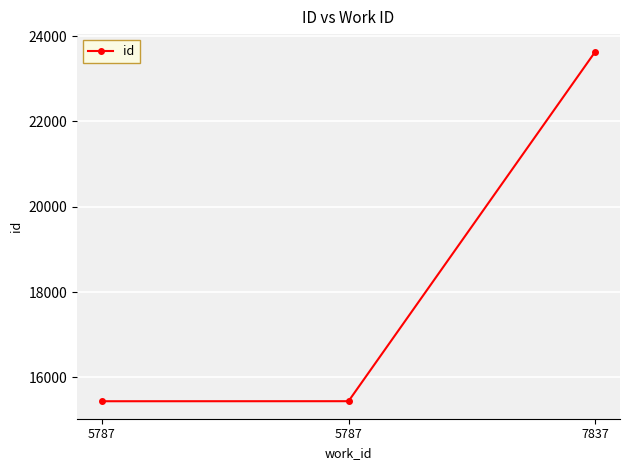

What is the sum of the values at 5787 and 5787?

30883